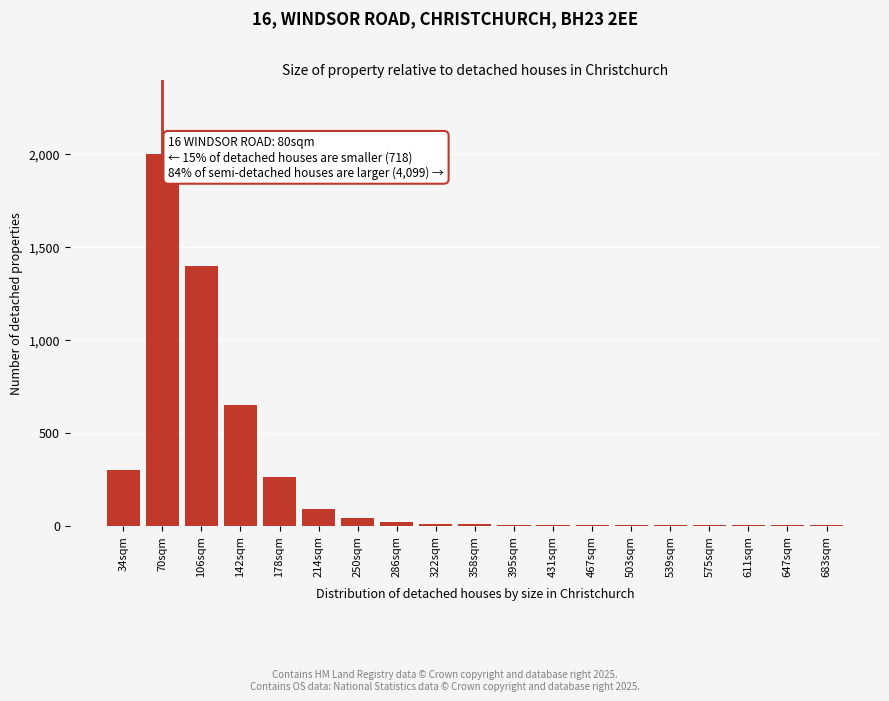

At which label is the value closest to 1000?

142sqm